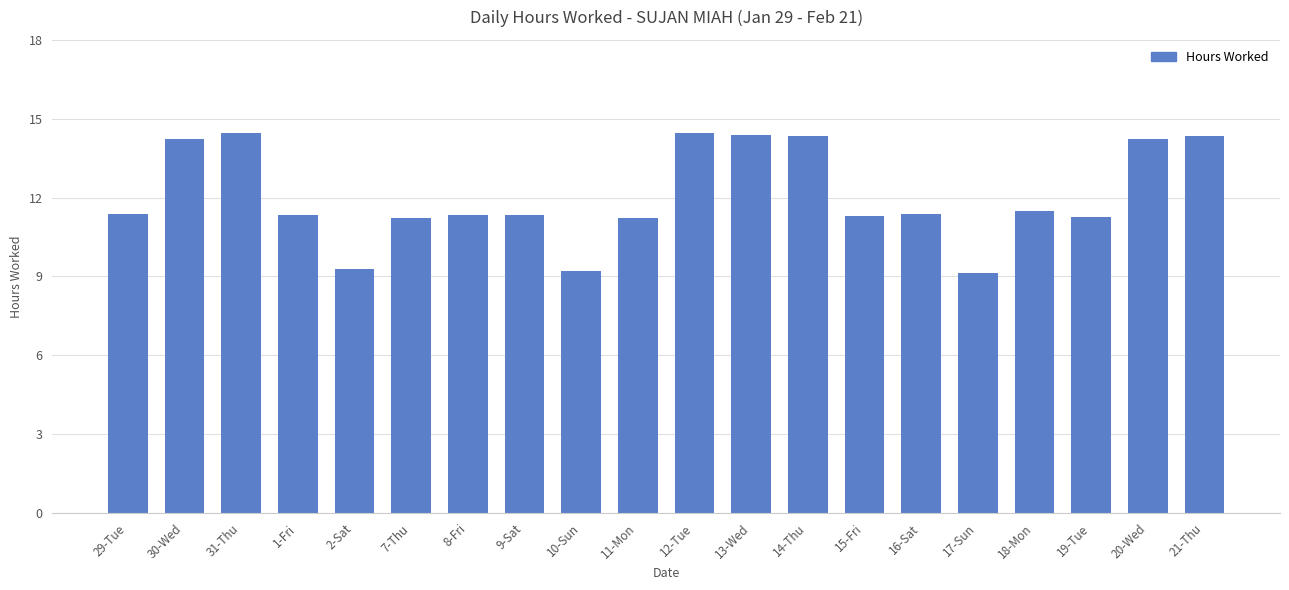

What is the greatest value displayed?

14.5